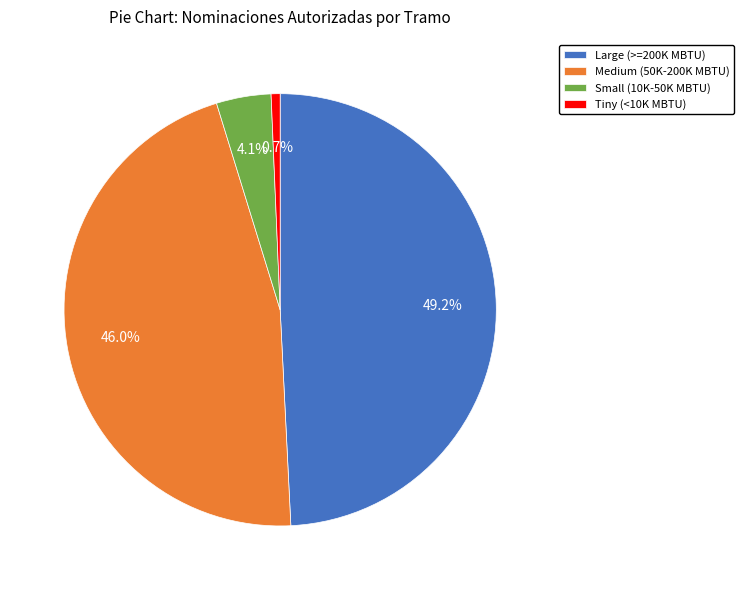

Between Large (>=200K MBTU) and Tiny (<10K MBTU), which is larger?

Large (>=200K MBTU)